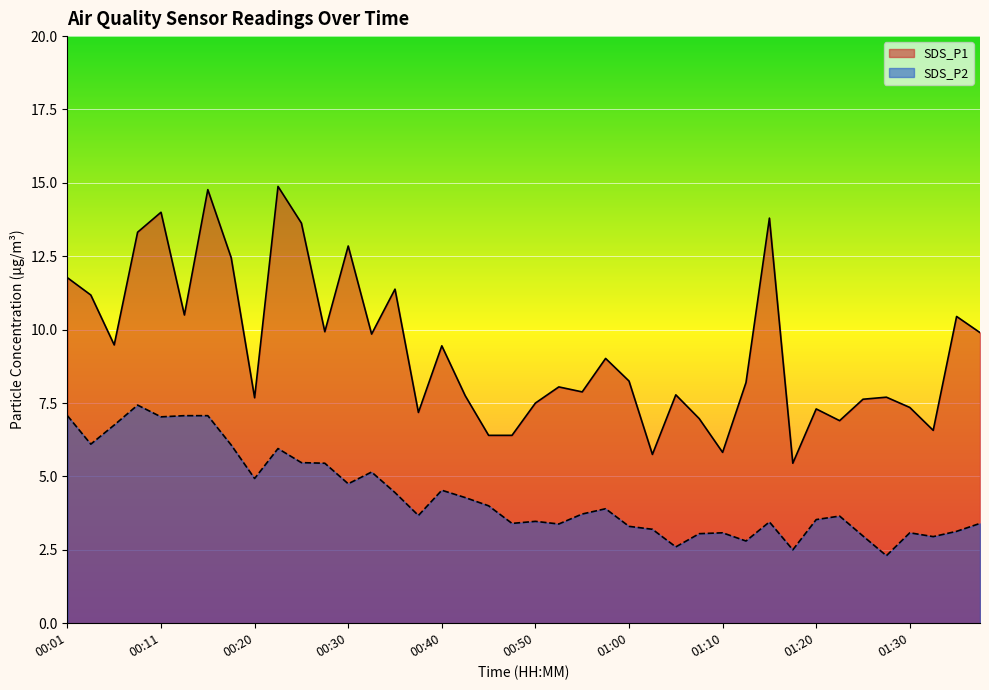

What is the lowest value of the SDS_P2 series?

2.3